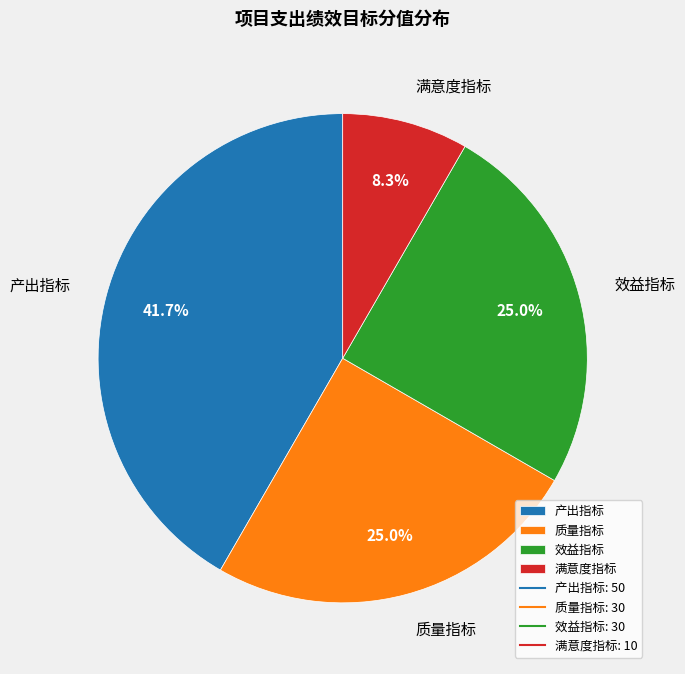

To the nearest percent, what portion does 产出指标 represent?

42%